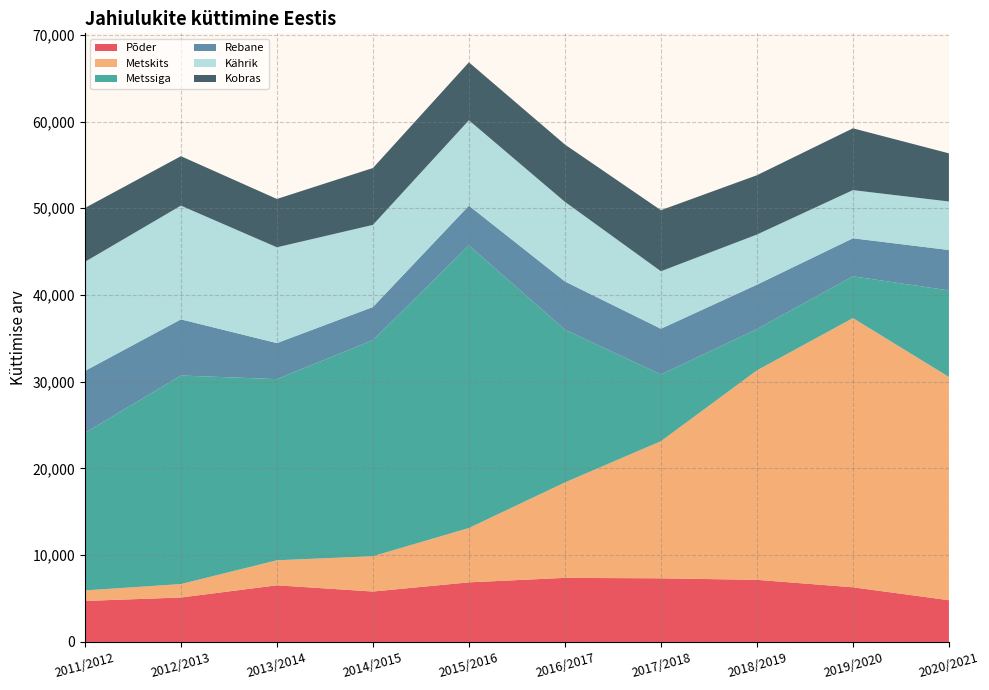

Reading right to left, list all the values displayed in this chart.

Põder: 2020/2021=4813	2019/2020=6304	2018/2019=7163	2017/2018=7337	2016/2017=7390	2015/2016=6873	2014/2015=5815	2013/2014=6532	2012/2013=5126	2011/2012=4730
Metskits: 2020/2021=25736	2019/2020=31032	2018/2019=24146	2017/2018=15807	2016/2017=11000	2015/2016=6264	2014/2015=4072	2013/2014=2884	2012/2013=1548	2011/2012=1211
Metssiga: 2020/2021=9978	2019/2020=4820	2018/2019=4761	2017/2018=7690	2016/2017=17610	2015/2016=32580	2014/2015=24909	2013/2014=20885	2012/2013=24042	2011/2012=18159
Rebane: 2020/2021=4659	2019/2020=4382	2018/2019=5117	2017/2018=5274	2016/2017=5558	2015/2016=4580	2014/2015=3815	2013/2014=4154	2012/2013=6474	2011/2012=7144
Kährik: 2020/2021=5592	2019/2020=5551	2018/2019=5781	2017/2018=6628	2016/2017=9179	2015/2016=9848	2014/2015=9468	2013/2014=11043	2012/2013=13111	2011/2012=12577
Kobras: 2020/2021=5551	2019/2020=7127	2018/2019=6837	2017/2018=7038	2016/2017=6610	2015/2016=6678	2014/2015=6557	2013/2014=5572	2012/2013=5700	2011/2012=6210